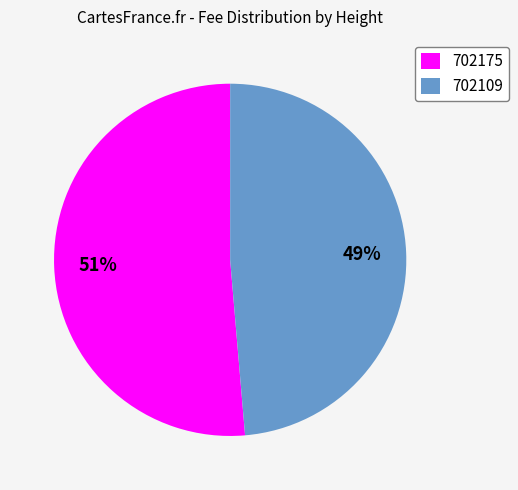

The 702175 slice represents 51% of the pie. True or false?

True